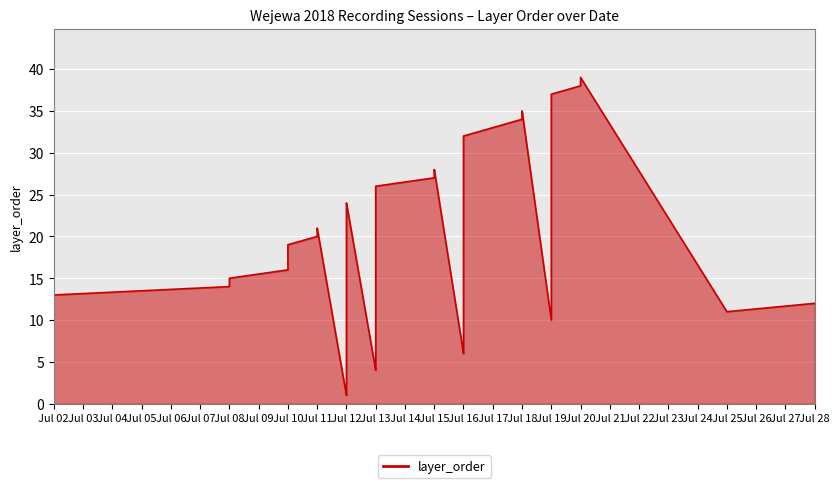

Which category has the highest value across all series?

2018-07-20